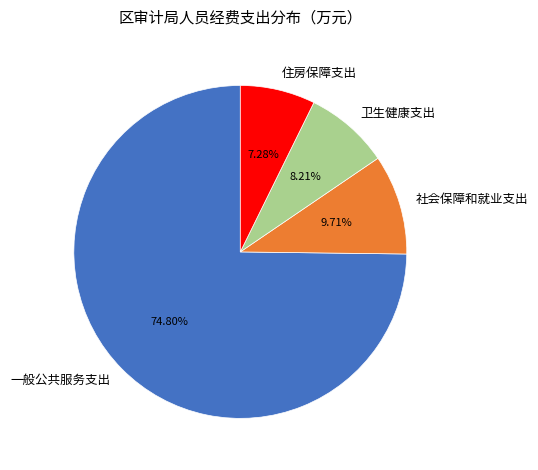

Which slice is the smallest?

住房保障支出